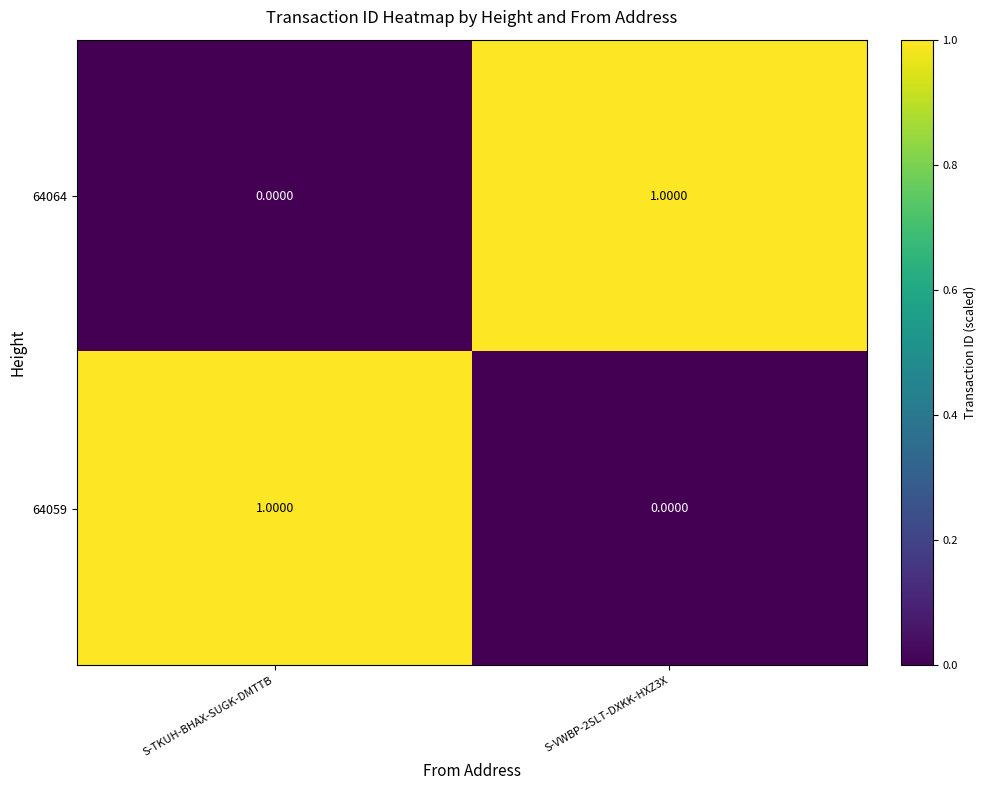

Which category has the highest value in the 64059 series?

S-TKUH-BHAX-SUGK-DMTTB